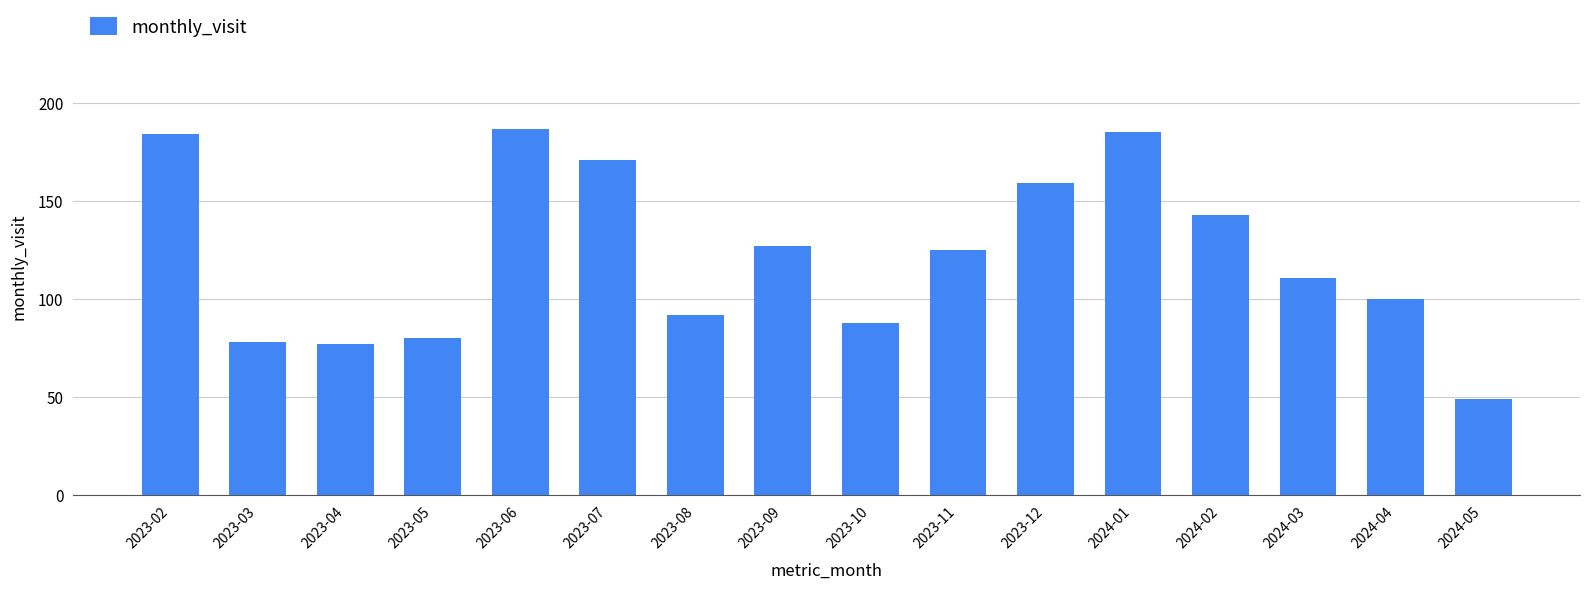

The value at 2023-08 is 62. True or false?

False